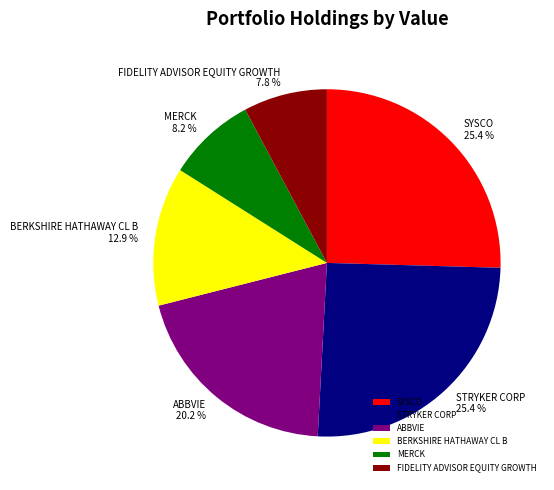

Between ABBVIE and FIDELITY ADVISOR EQUITY GROWTH, which is larger?

ABBVIE